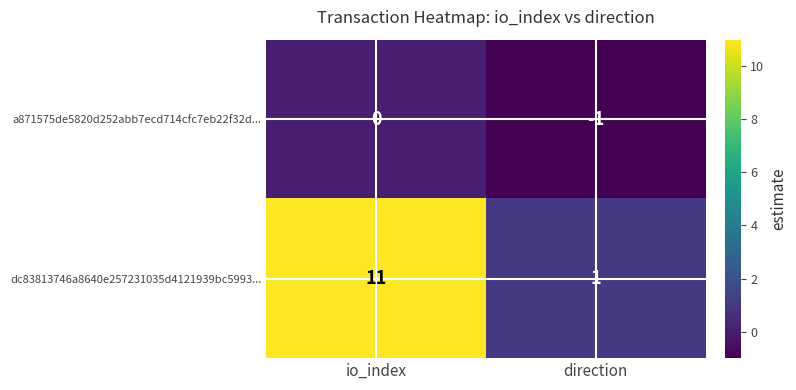

Is it true that a871575de5820d252abb7ecd714cfc7eb22f32d... equals 0 at io_index?

True